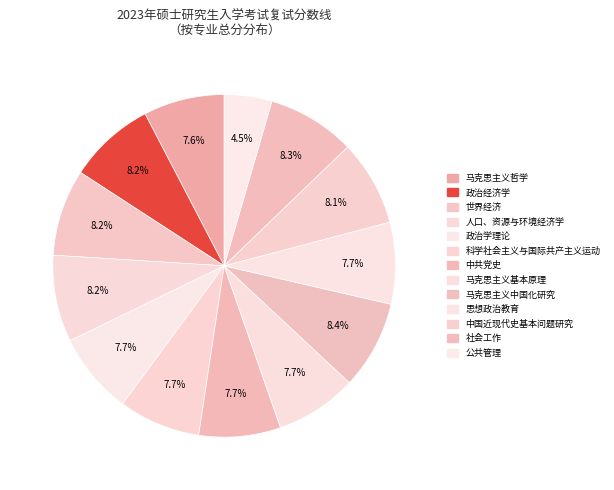

Count the number of slices in the pie.

13